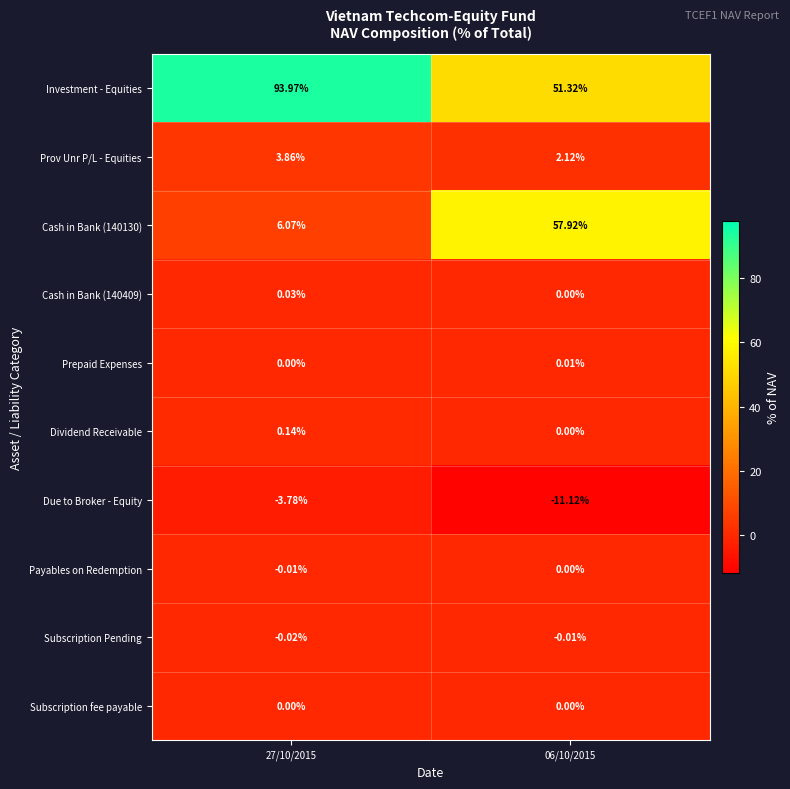

Which series has the largest total across all categories?

Investment - Equities